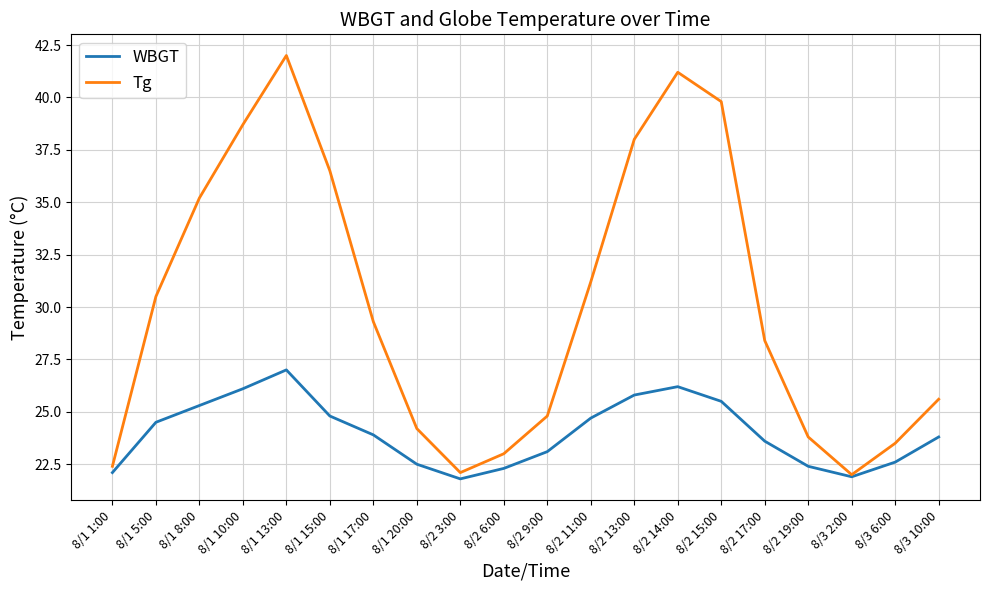

The WBGT series shows 33.3 at 8/2 3:00. True or false?

False